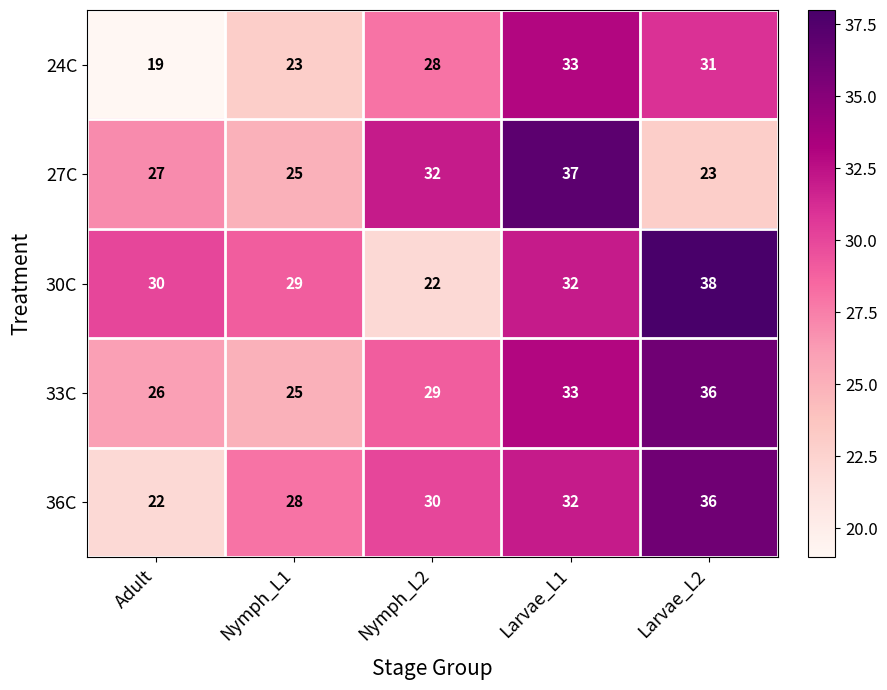

At which label is 33C closest to 30?

Nymph_L2